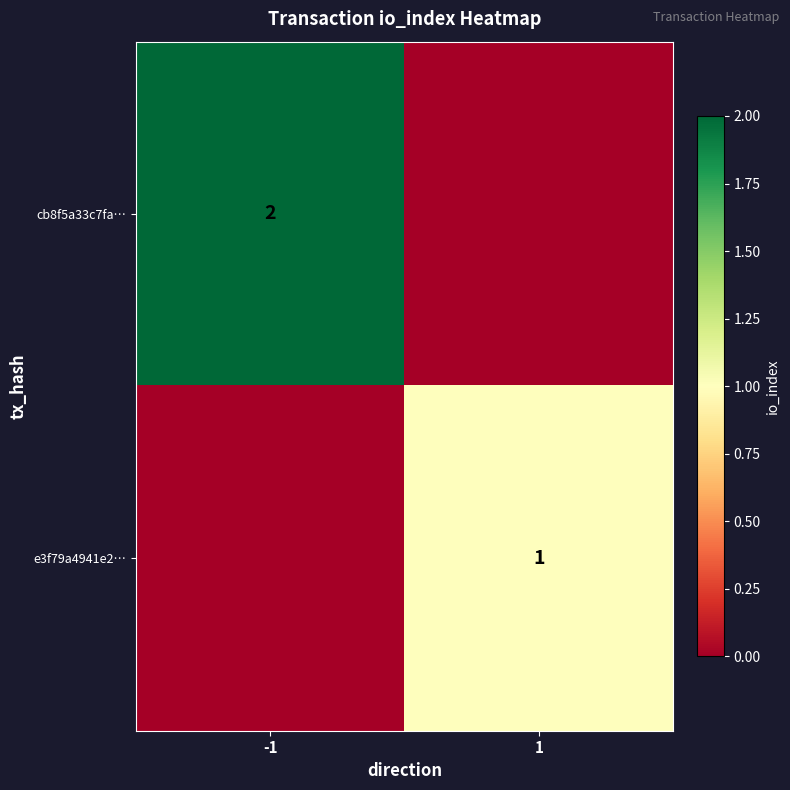

The value of cb8f5a33c7fa… at -1 is 2. True or false?

True